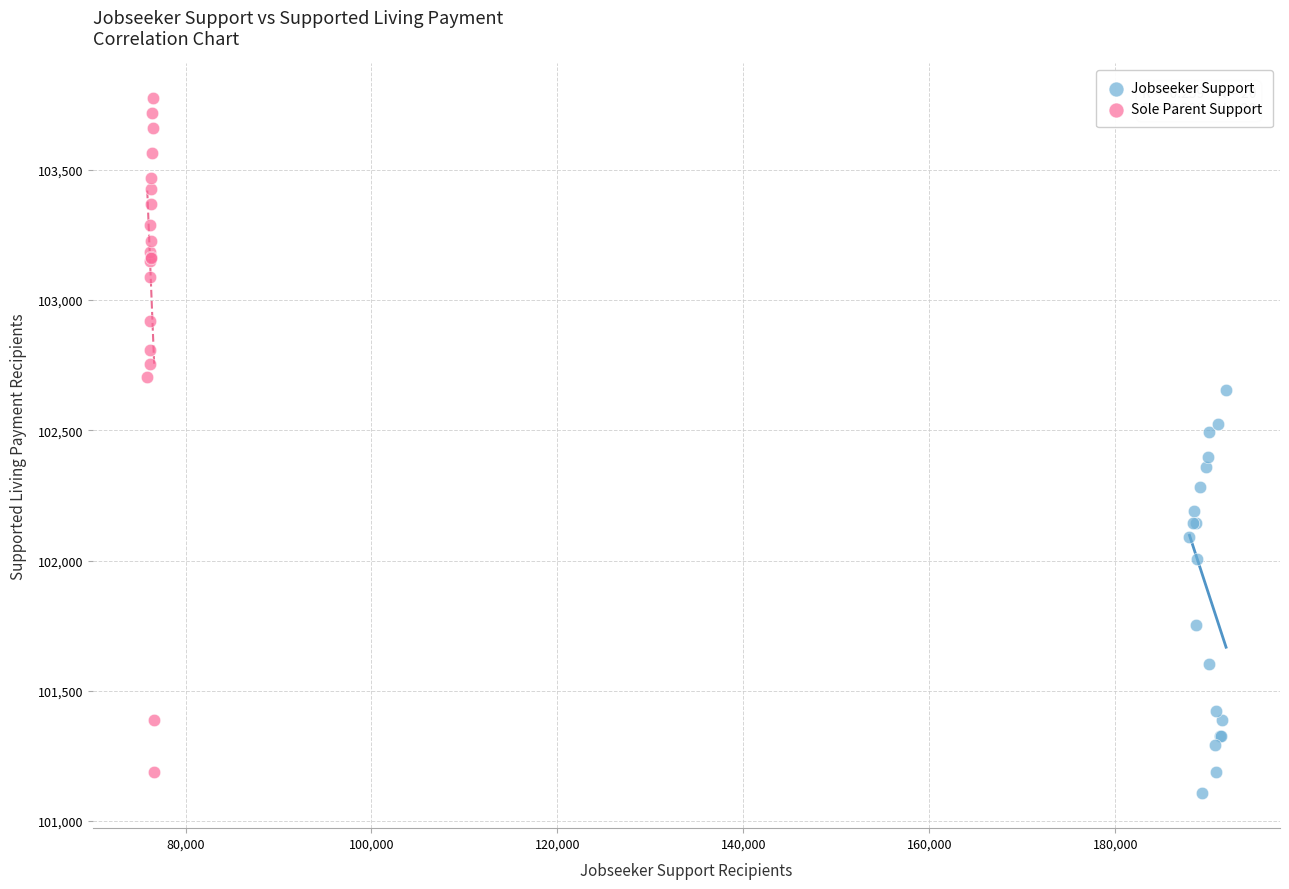

Which series reaches the maximum Y coordinate?

Sole Parent Support